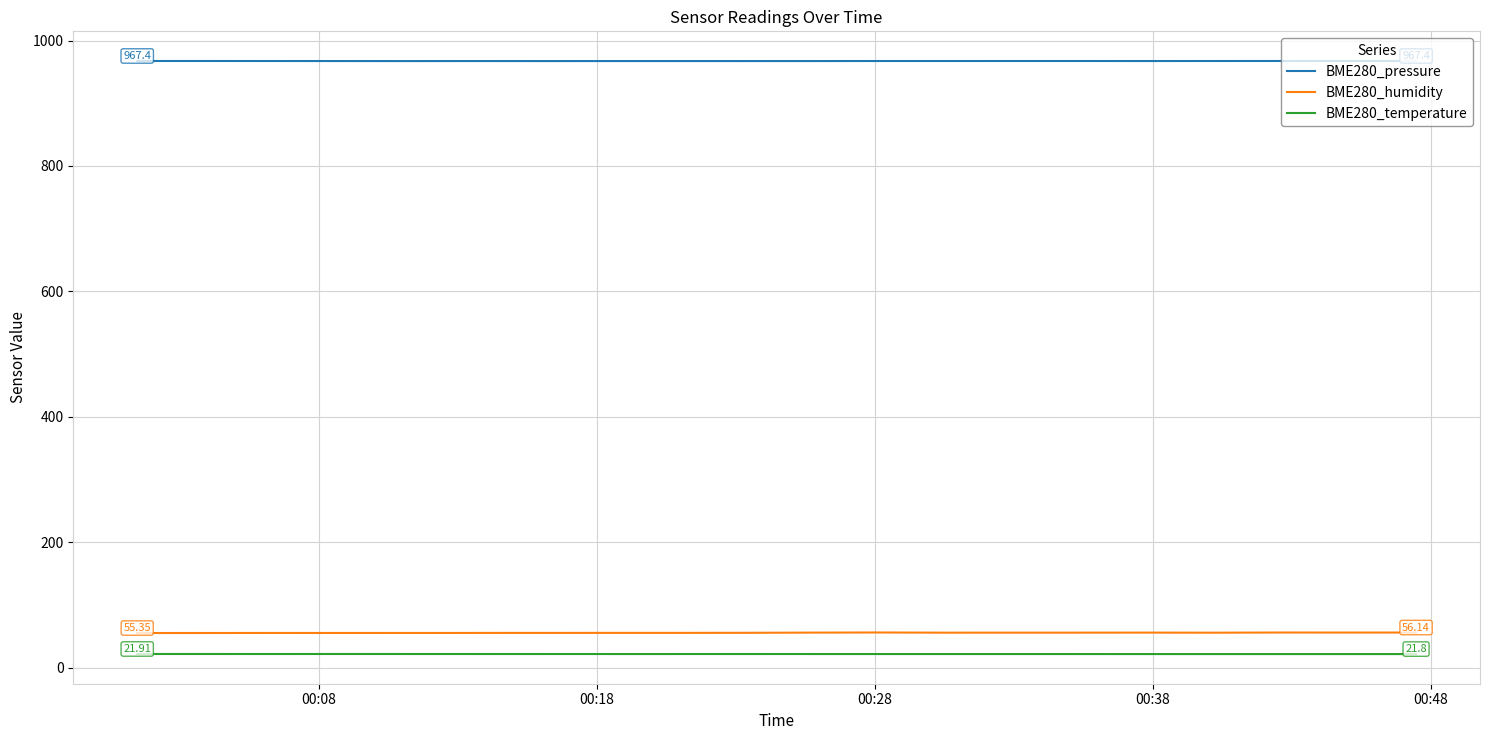

What is the minimum value shown in the chart?

21.8